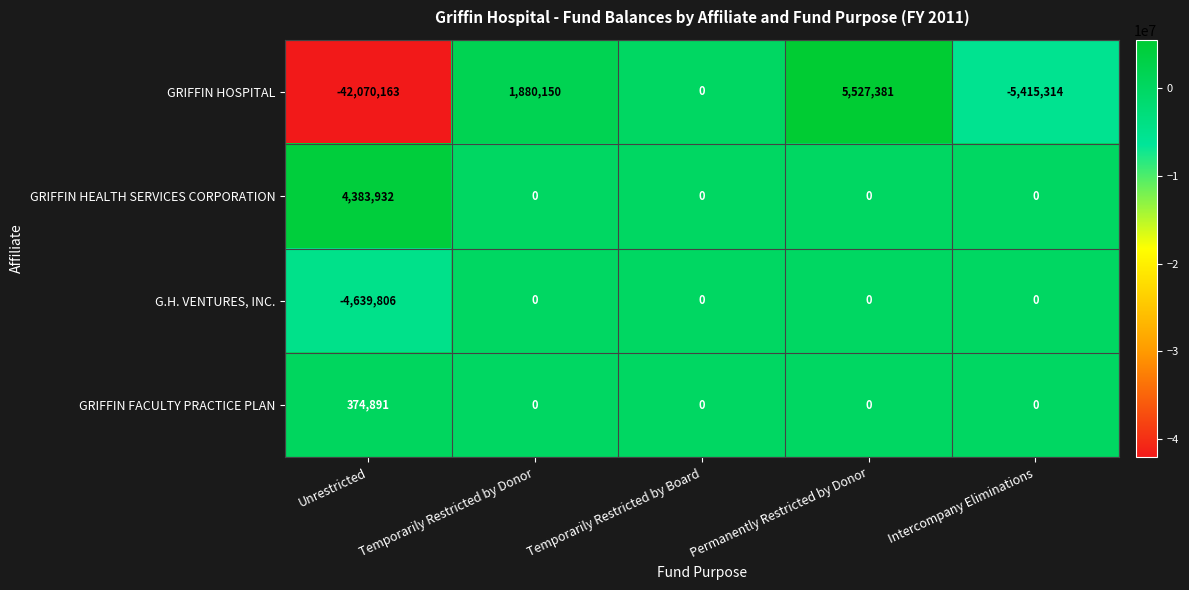

True or false: GRIFFIN FACULTY PRACTICE PLAN has a value of -131793 at Temporarily Restricted by Donor.

False